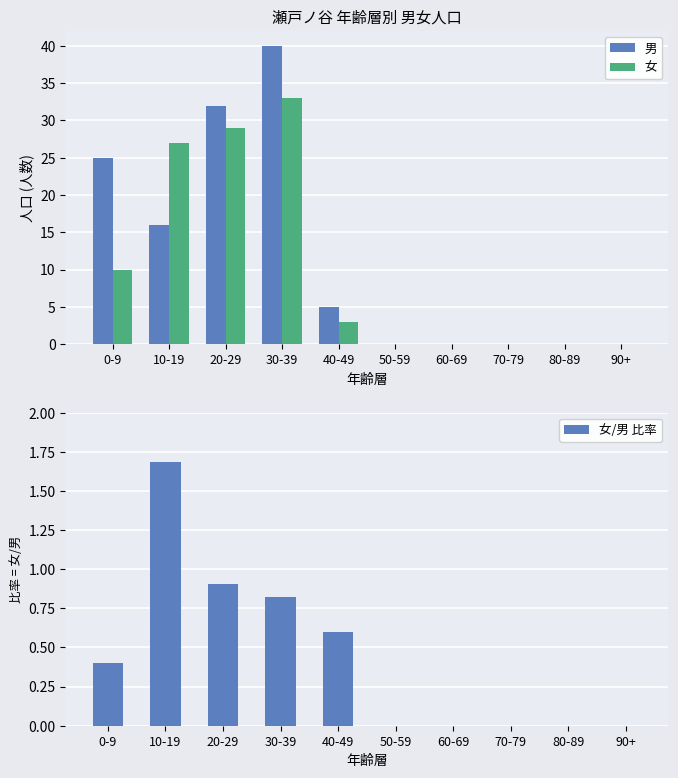

List the labels in order of 女 value, smallest first.

50-59, 60-69, 70-79, 80-89, 90+, 40-49, 0-9, 10-19, 20-29, 30-39